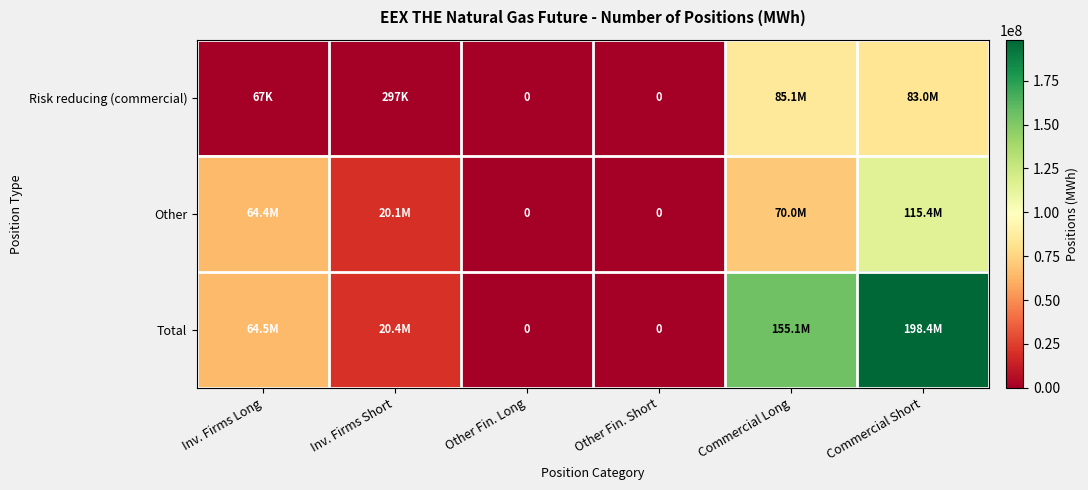

The Risk reducing (commercial) series shows -48277669 at Other Fin. Short. True or false?

False